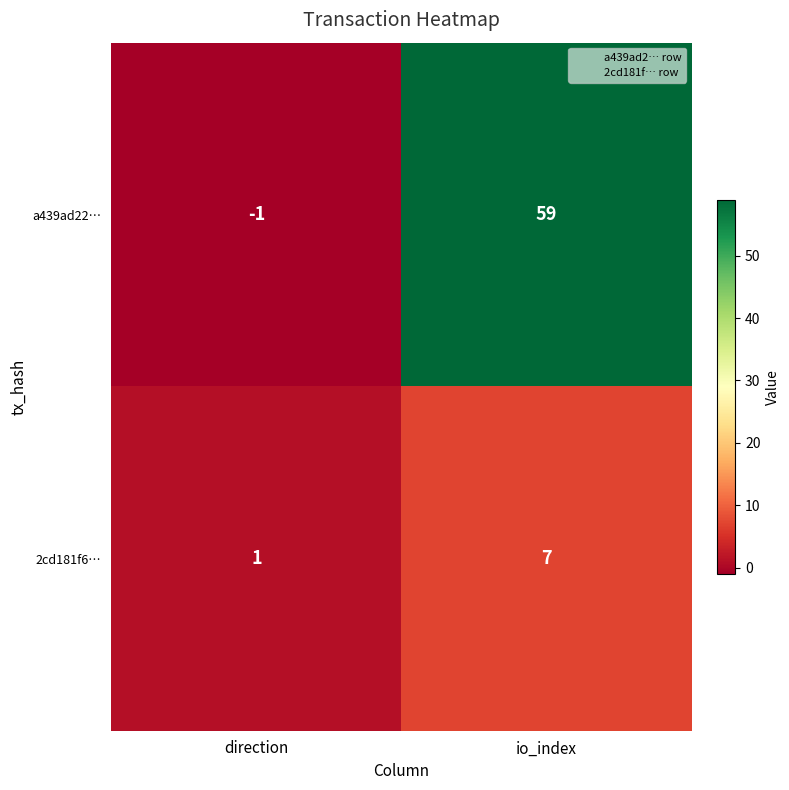

The a439ad22… series shows 38 at io_index. True or false?

False